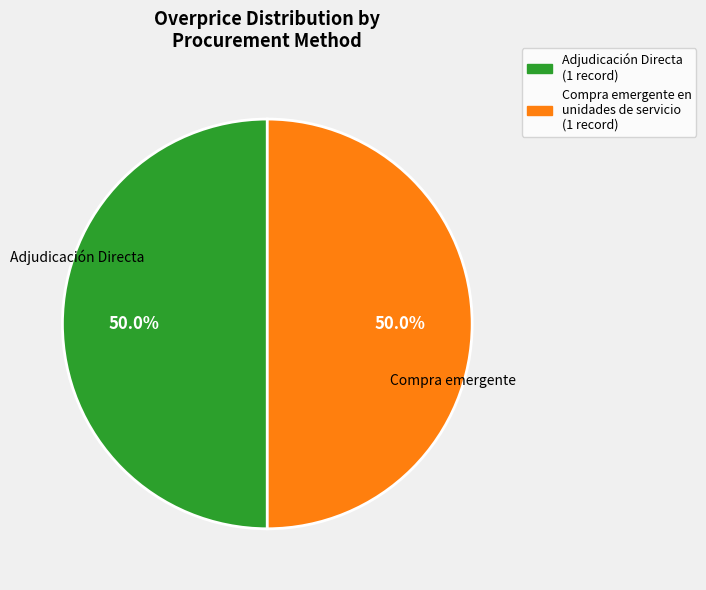

How many segments does this pie chart have?

2